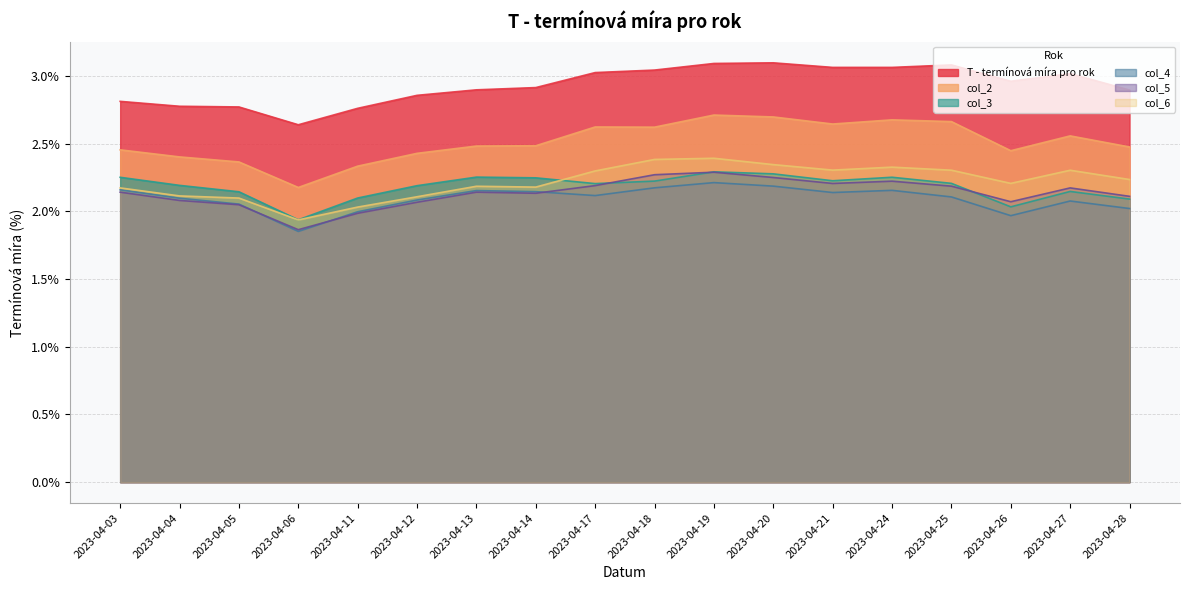

Which series has the largest range (max minus min)?

col_2